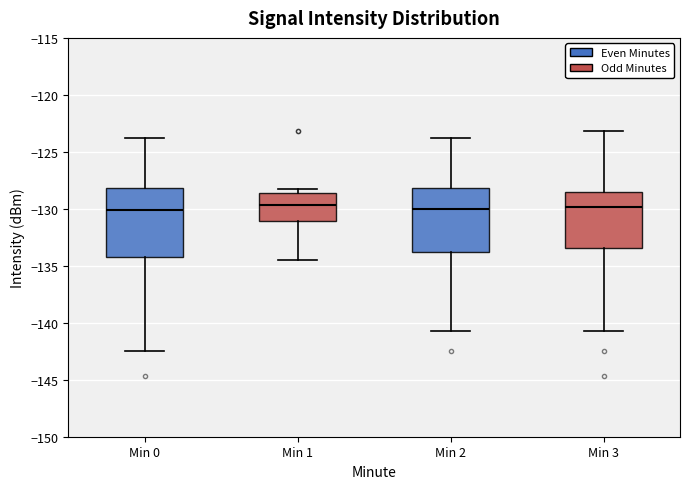

Where is the lower edge of the box for Min 1 on the y-axis? The values are not printed on the chart, so give them approximately, as read against the axis.

-131.0